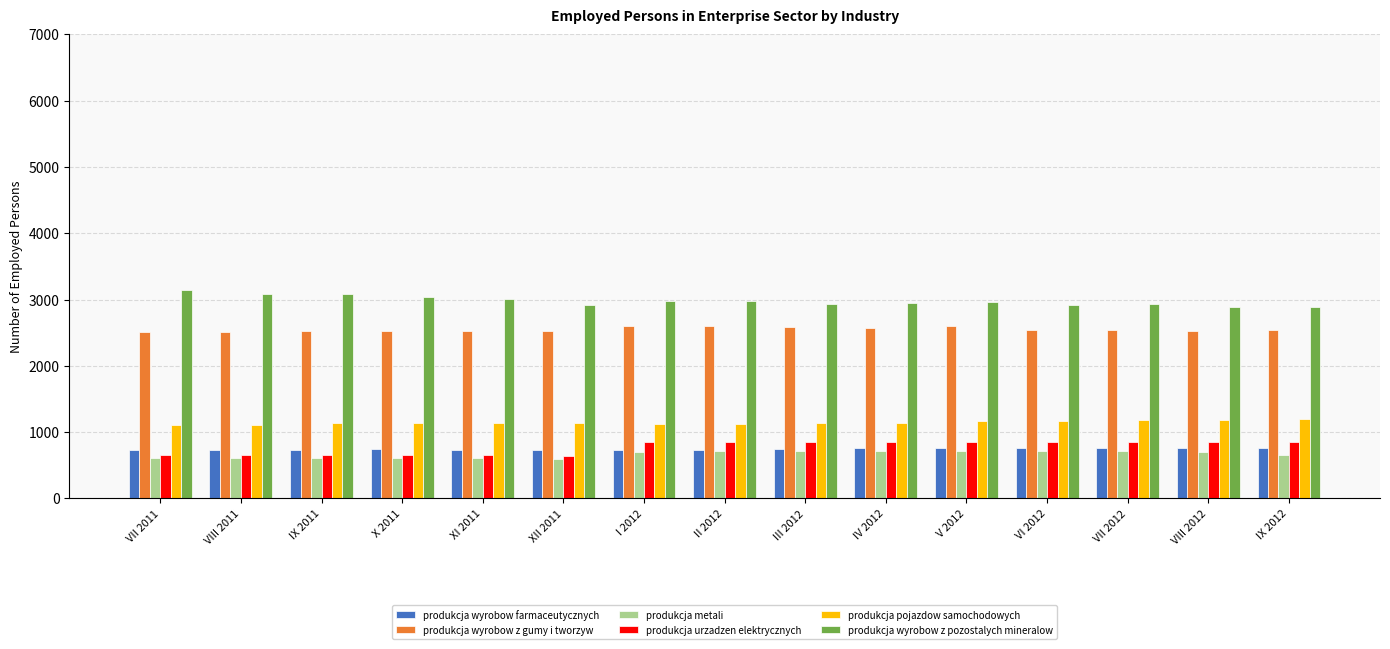

What is the smallest value displayed?

592